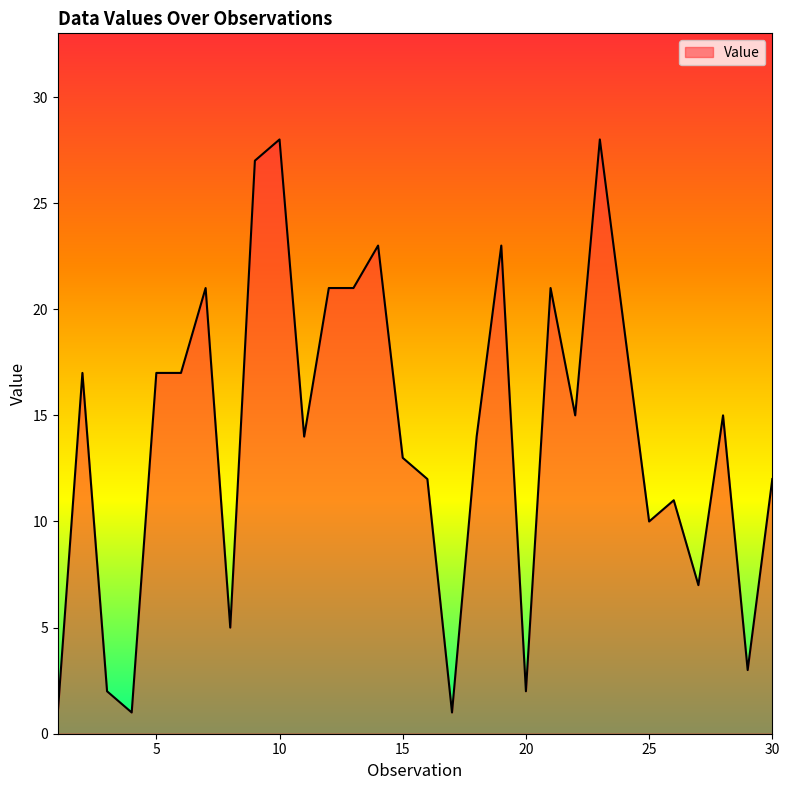

What is the maximum value shown in the chart?

28